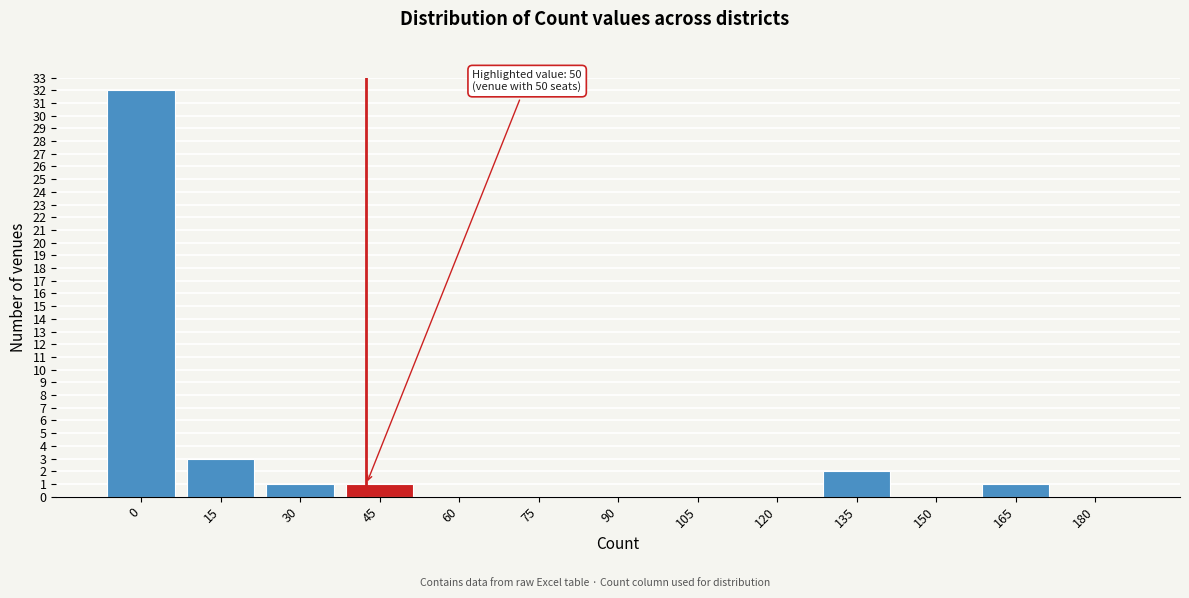

Reading right to left, what are all the values shown in this chart?

180=0	165=1	150=0	135=2	120=0	105=0	90=0	75=0	60=0	45=1	30=1	15=3	0=32